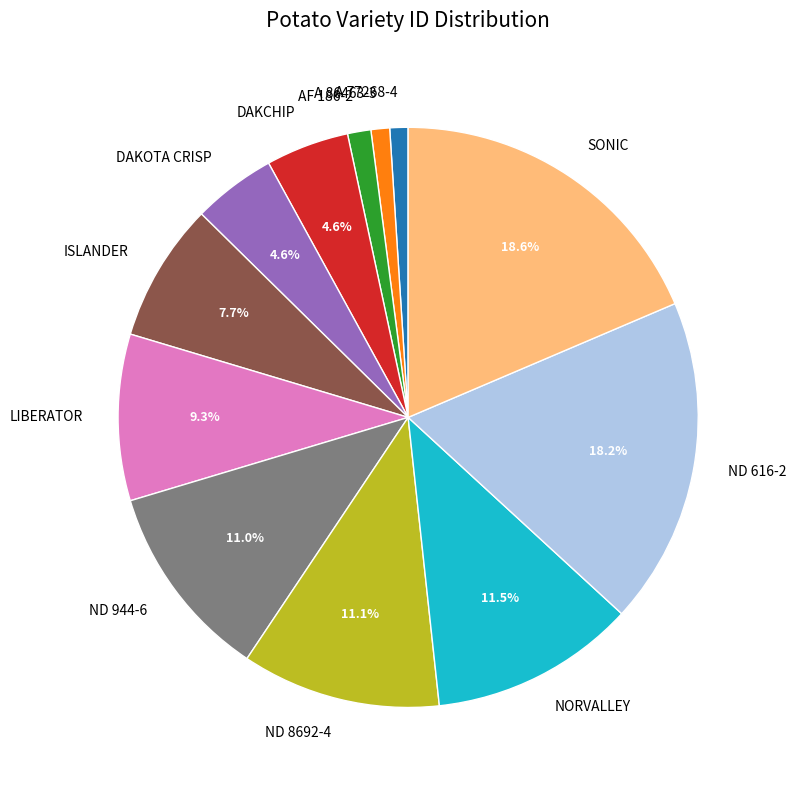

Does ND 944-6 account for over 50% of the chart?

No